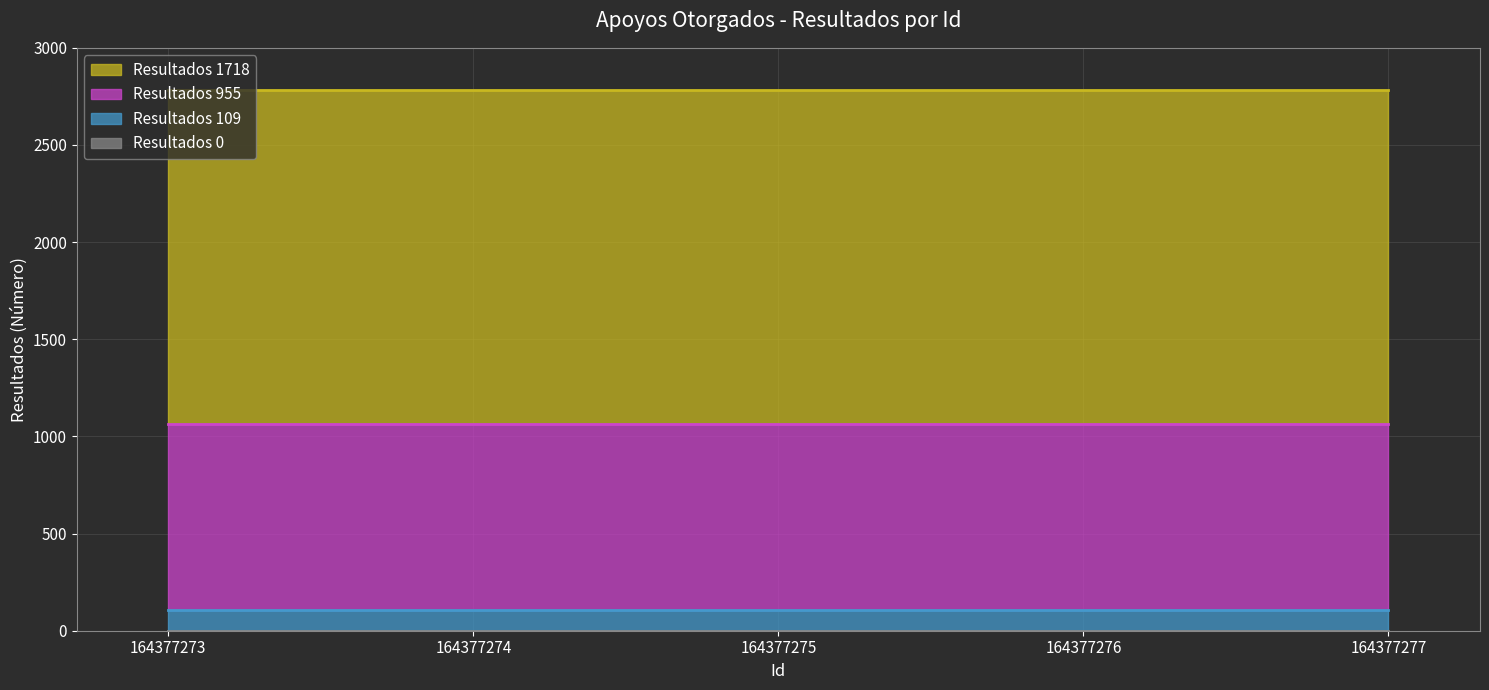

Where is Resultados_0 nearest to the value 0?

164377273